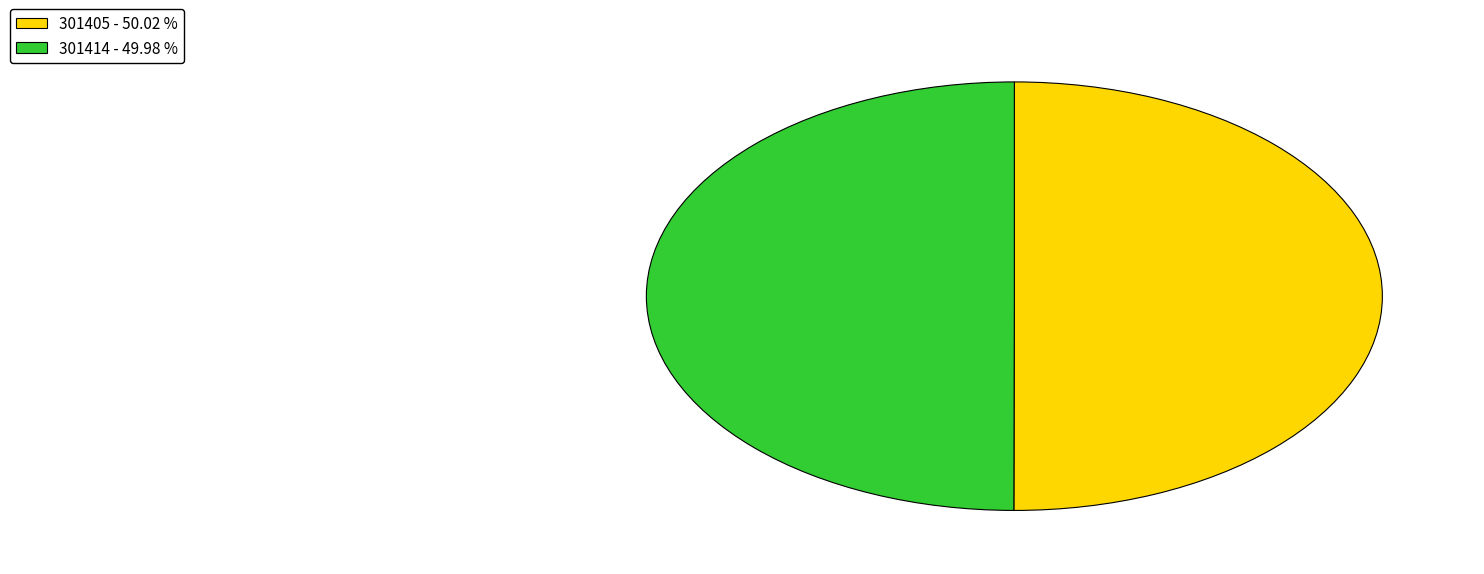

Do 301405 - 50.02 % and 301414 - 49.98 % together represent more than half of the pie?

Yes